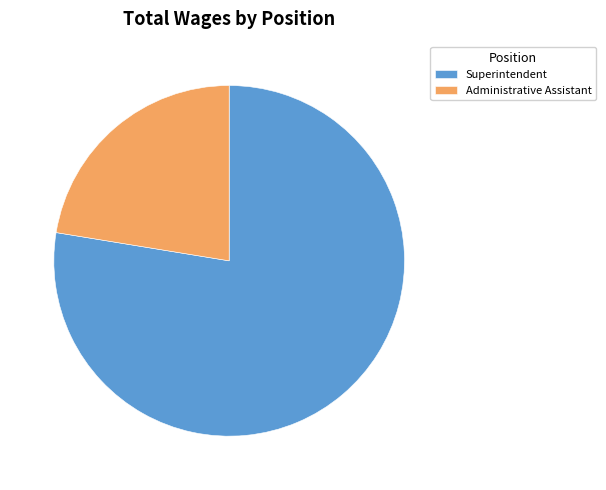

What is the smallest slice in the pie chart?

Administrative Assistant